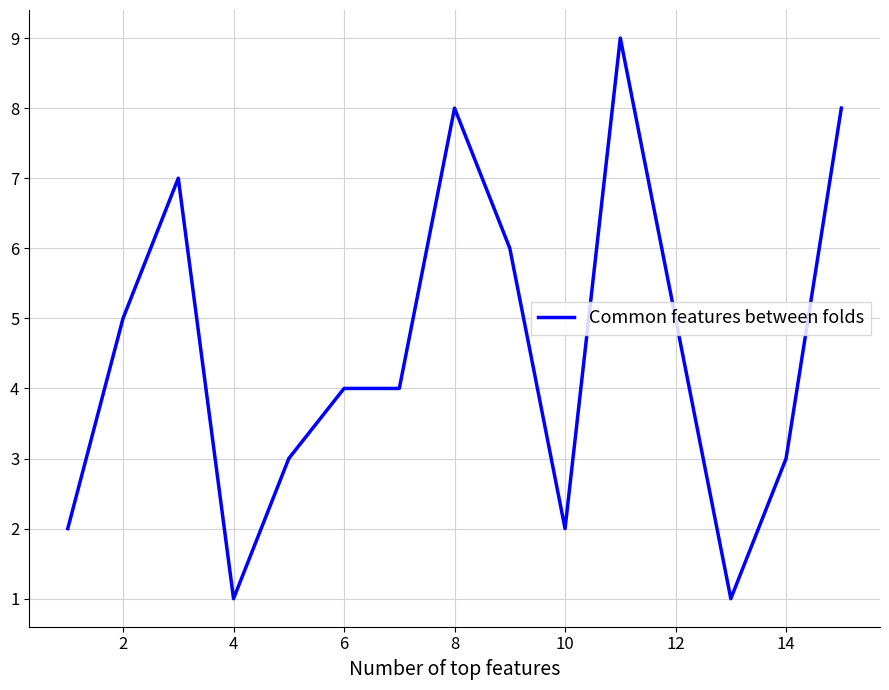

What is the maximum value shown in the chart?

9